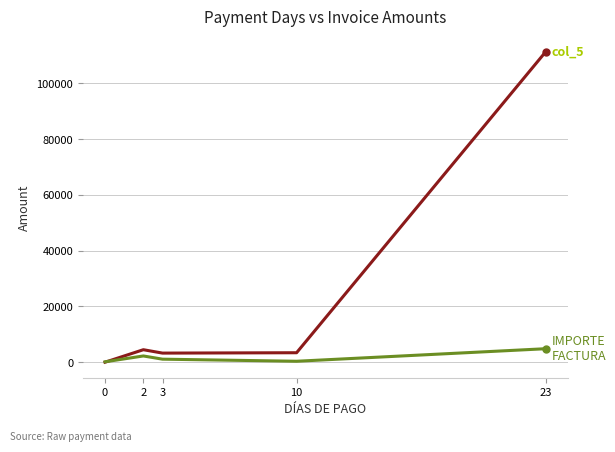

What is the greatest value displayed?

111320.0